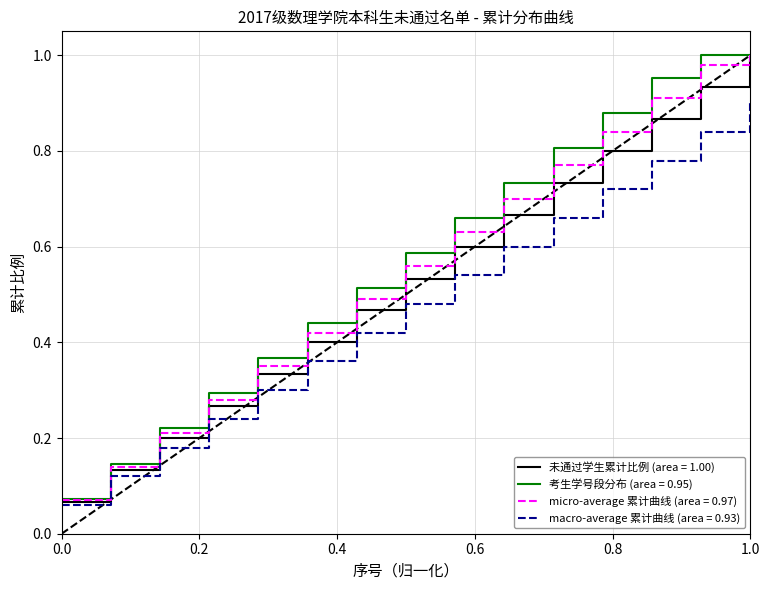

Rank the series by their average value, from lowest to highest.

macro-average 累计曲线 (area = 0.93), 未通过学生累计比例 (area = 1.00), micro-average 累计曲线 (area = 0.97), 考生学号段分布 (area = 0.95)